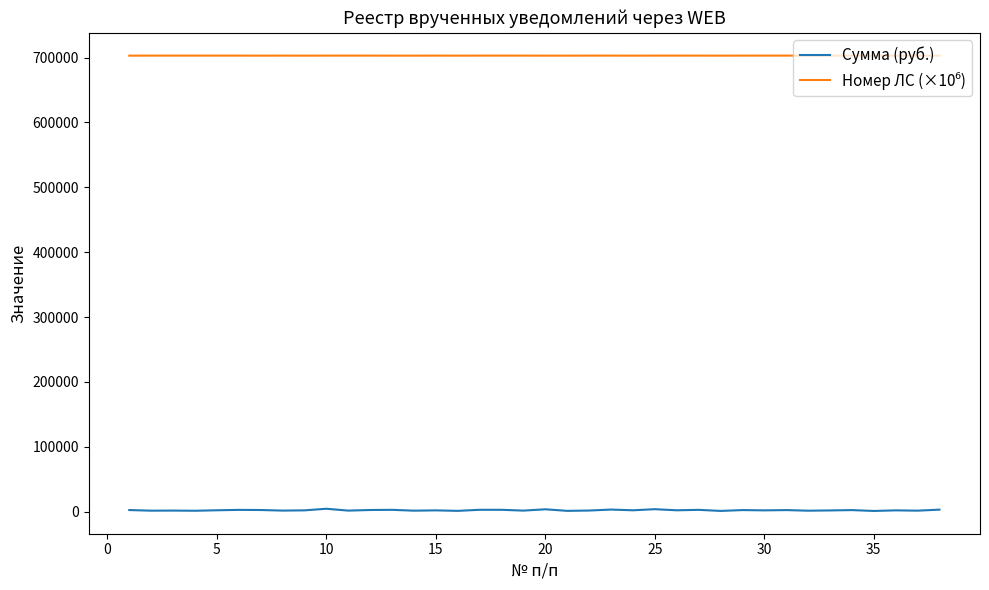

Which series has the largest range (max minus min)?

Сумма (руб.)